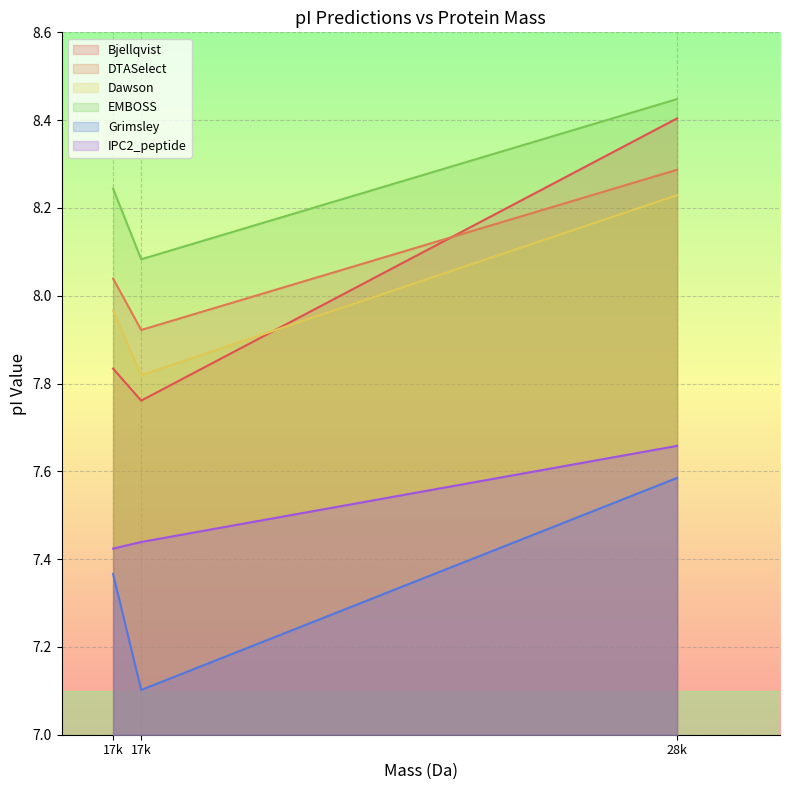

How many lines are shown in the chart?

6